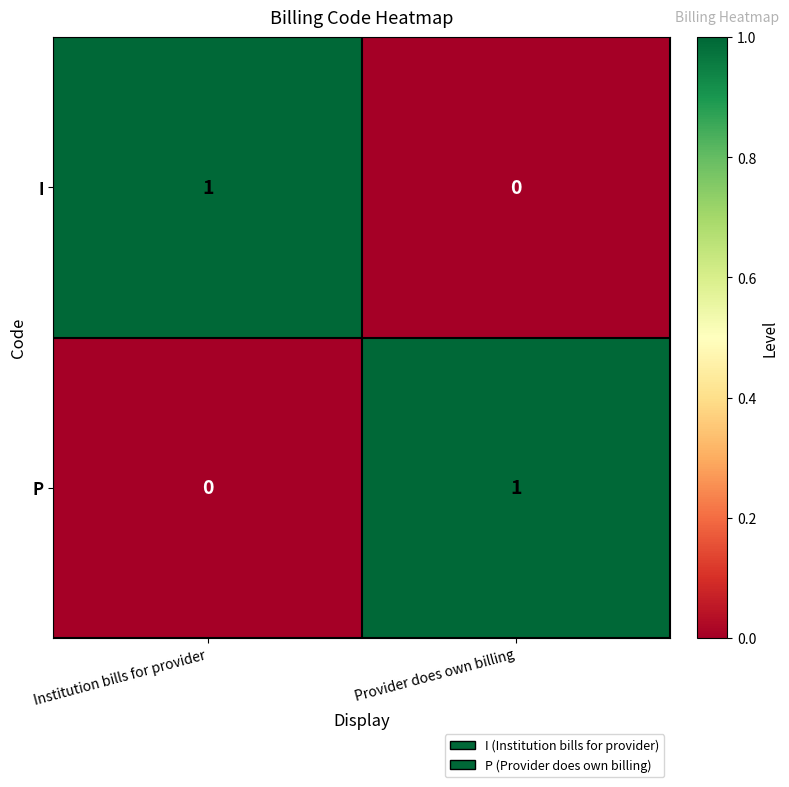

Count the number of data series in this chart.

2